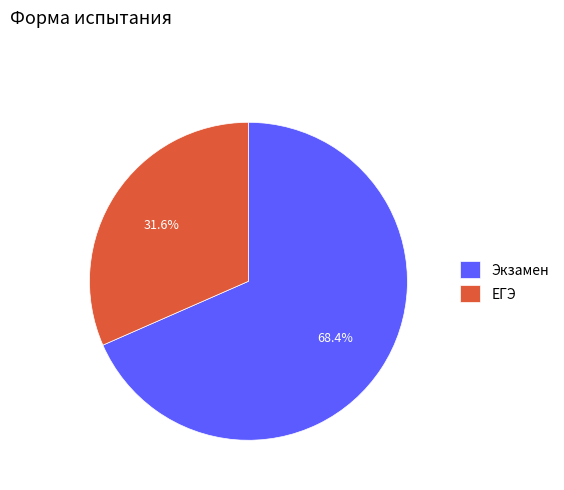

What is the ratio of the value at ЕГЭ to the value at Экзамен?

0.5